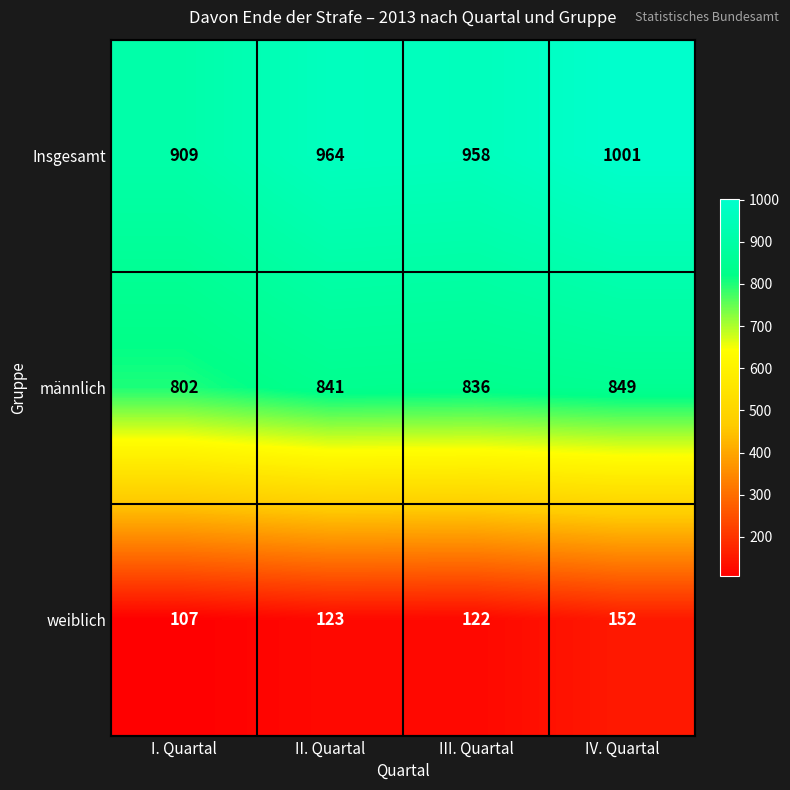

Reading left to right, extract all data points from this chart.

Insgesamt: 909	964	958	1001
männlich: 802	841	836	849
weiblich: 107	123	122	152